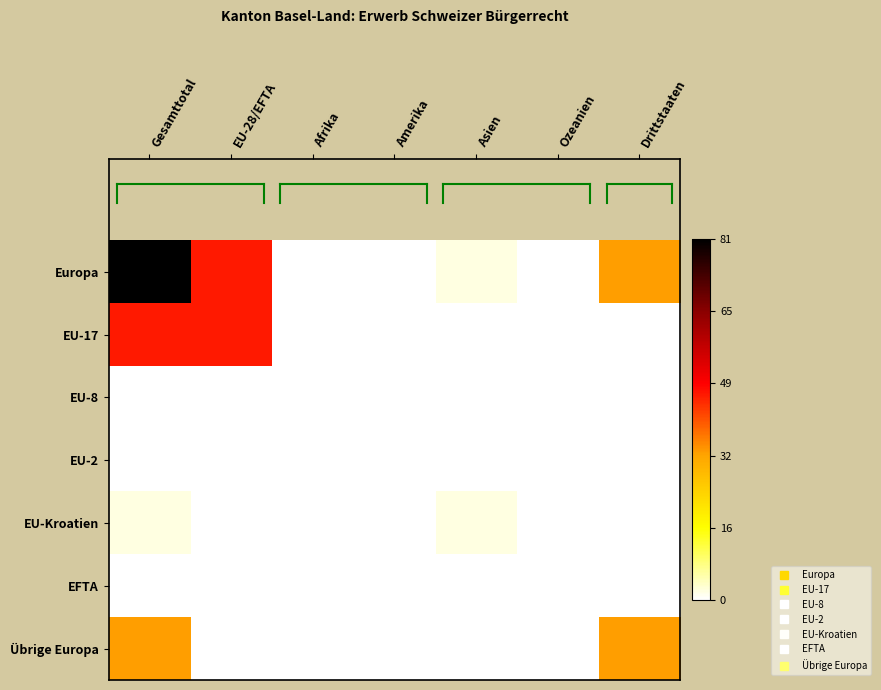

At how many categories does at least one series exceed 0?

4